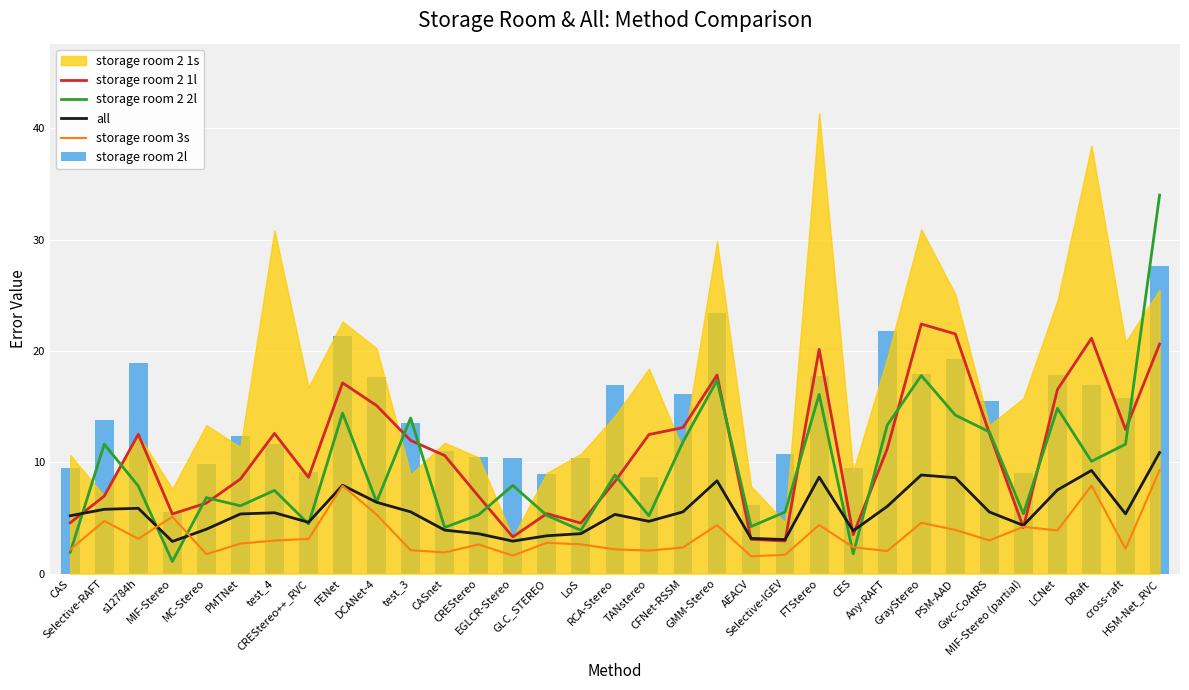

Does the chart contain stacked bars?

No